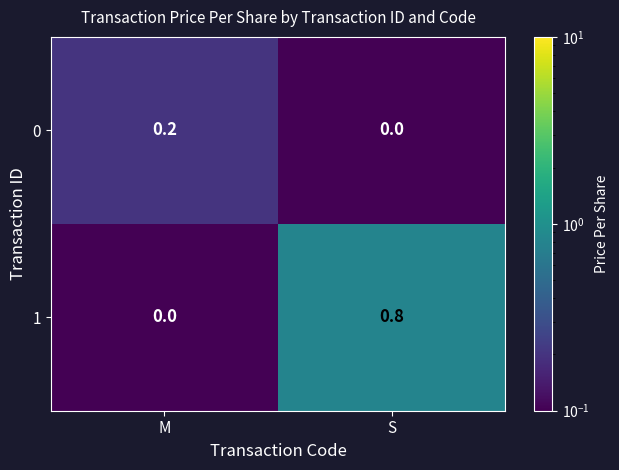

What is the total value across all series at S?

0.8